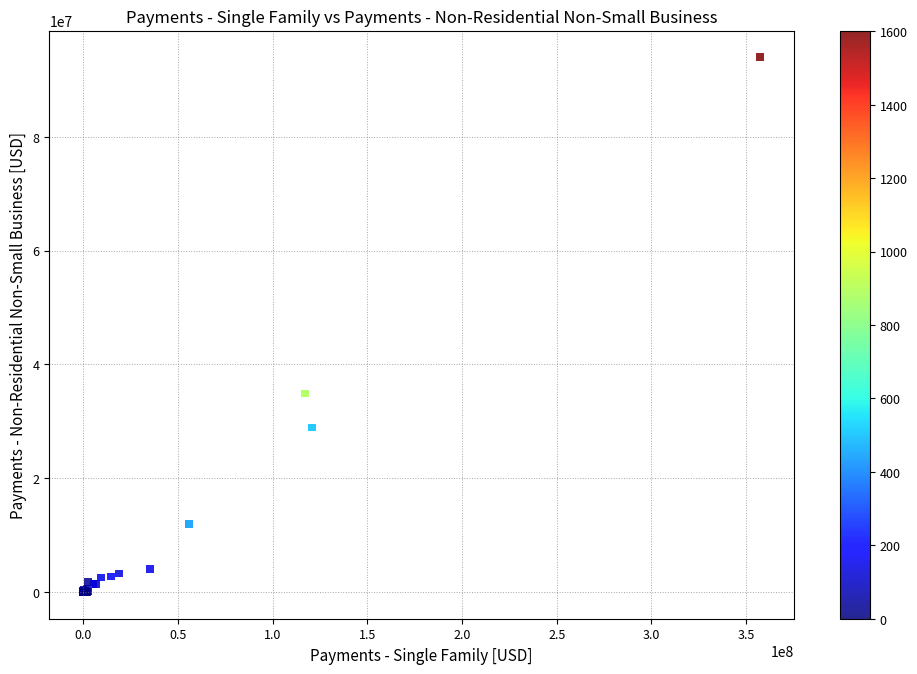

What Y value in the scatter plot is closest to 46984846?

34903574.3